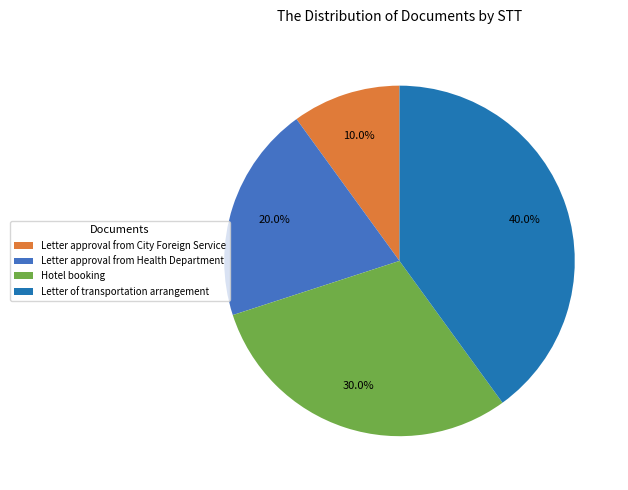

What is the ratio of the value at Letter approval from Health Department to the value at Letter of transportation arrangement?

0.5